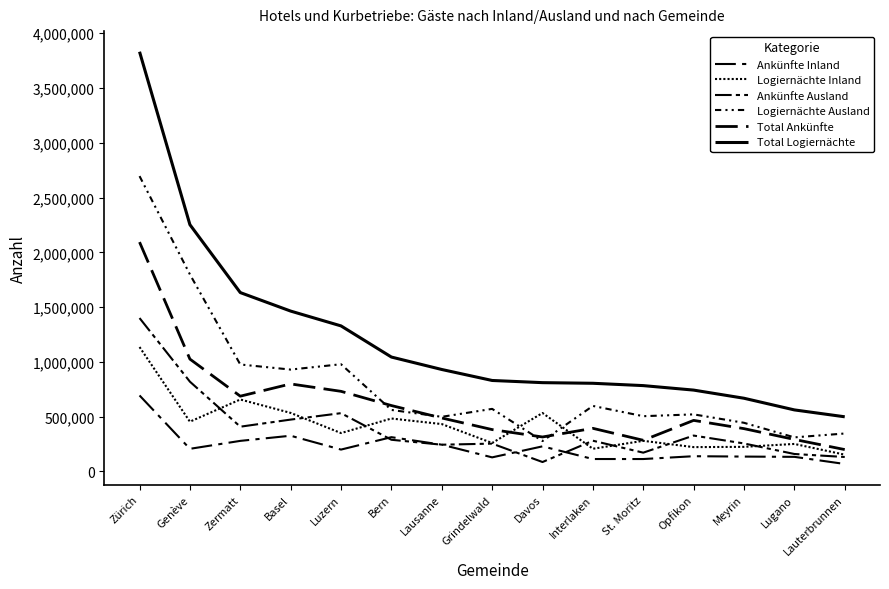

Does the chart display data point markers on the line(s)?

No